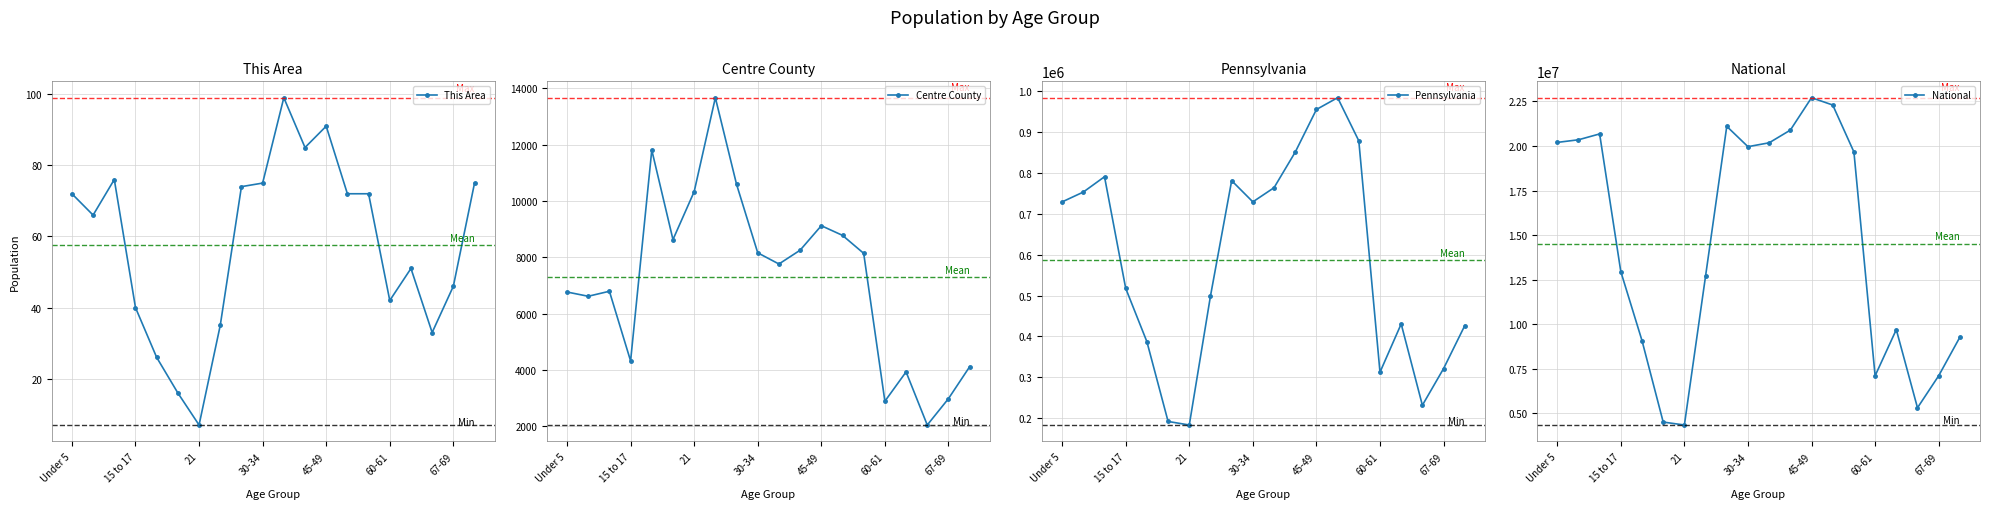

What is the difference between the National values at 11 and 14?

1226159